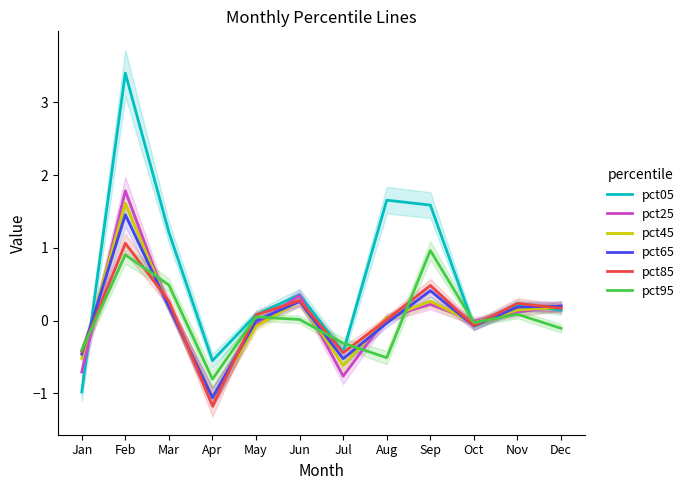

What is the total value across all series at Jul?

-3.1